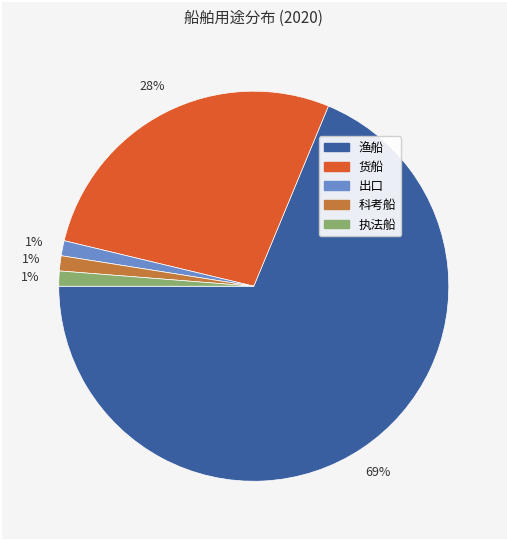

Which slice is the largest?

渔船